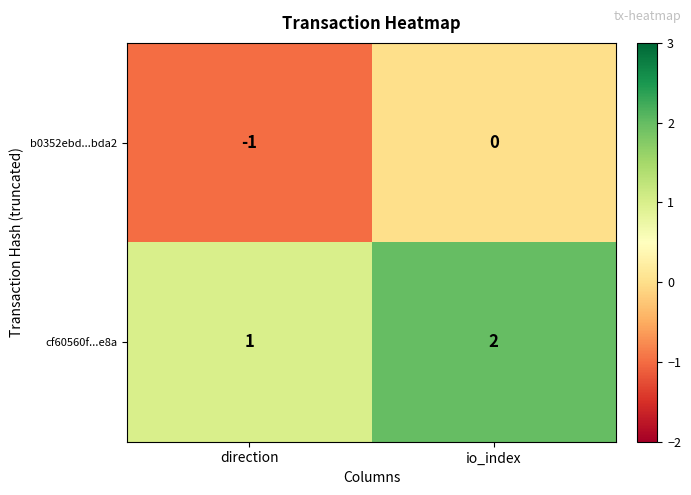

The value of b0352ebd...bda2 at io_index is 0. True or false?

True